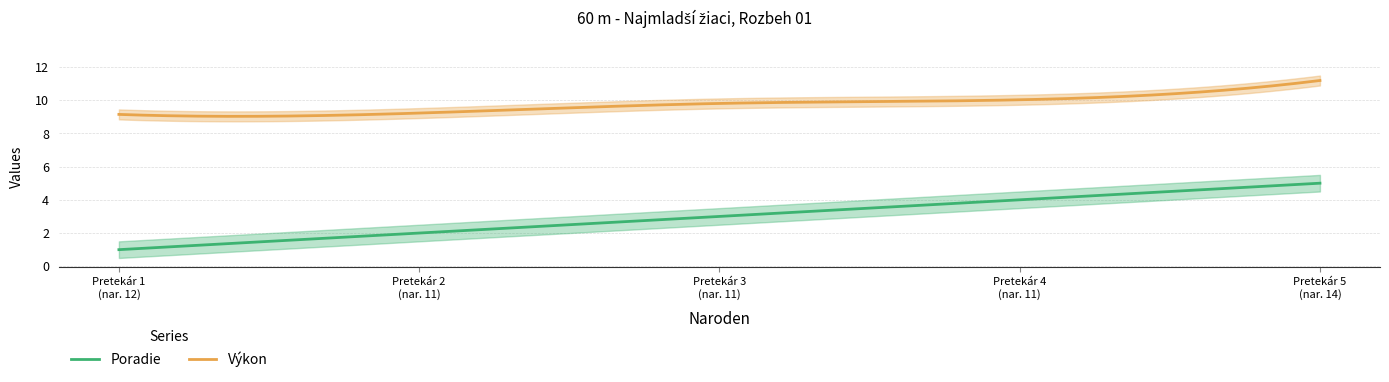

What is the value of the Výkon point at the 2nd from the left?

9.2